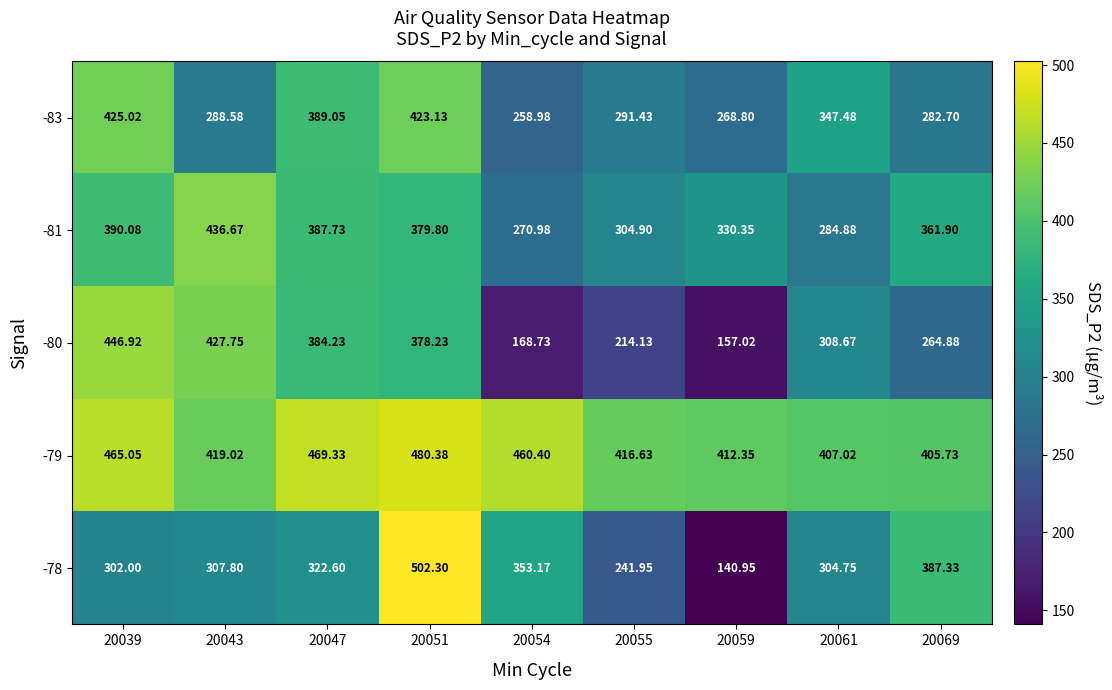

Which series changed the most between 20039 and 20043?

-83